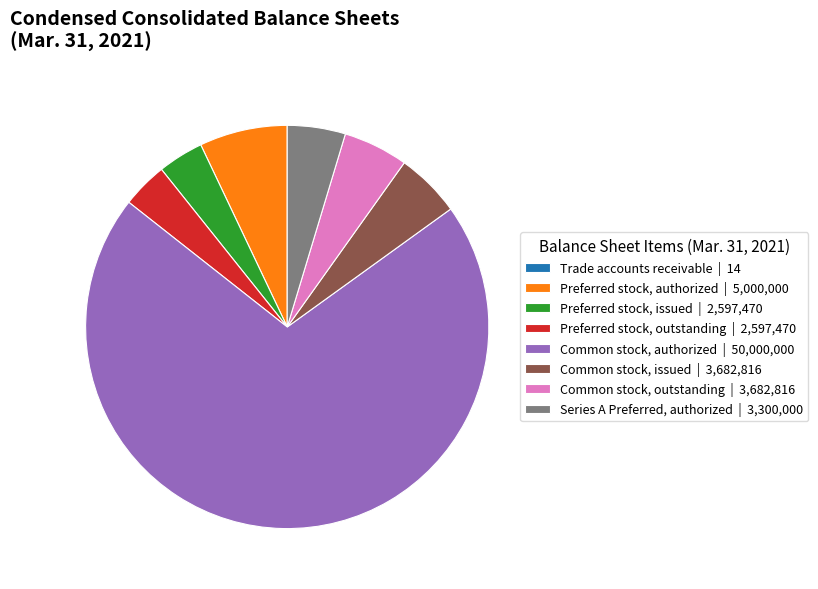

Which slice is the largest?

Common stock, authorized